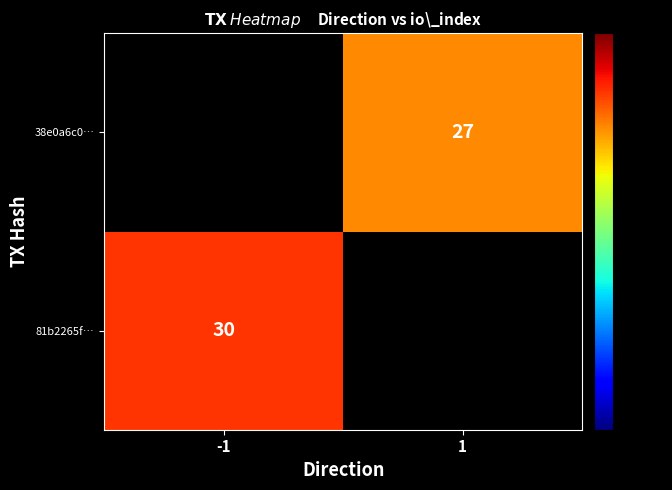

At how many categories does at least one series exceed 29?

1